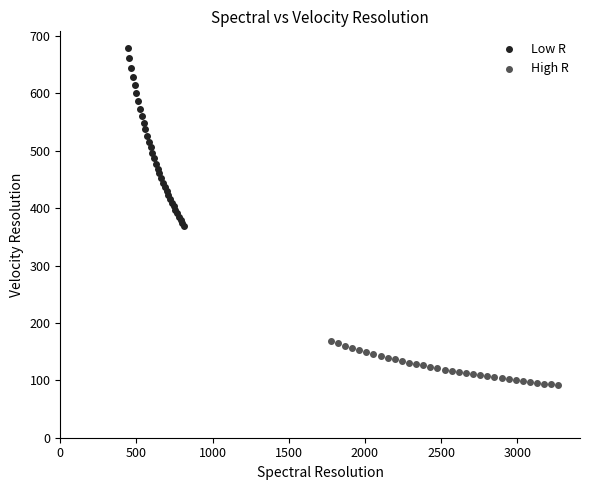

Which series reaches the minimum Y coordinate?

High R